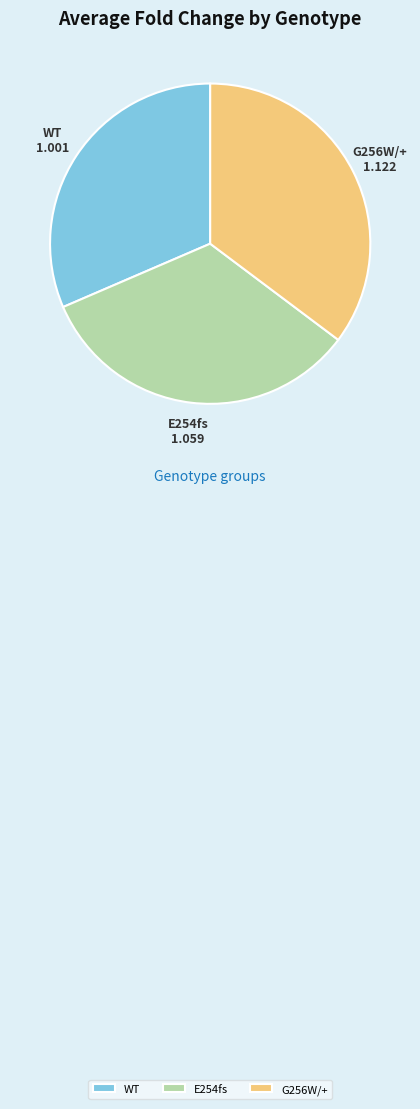

Which slice is the smallest?

WT